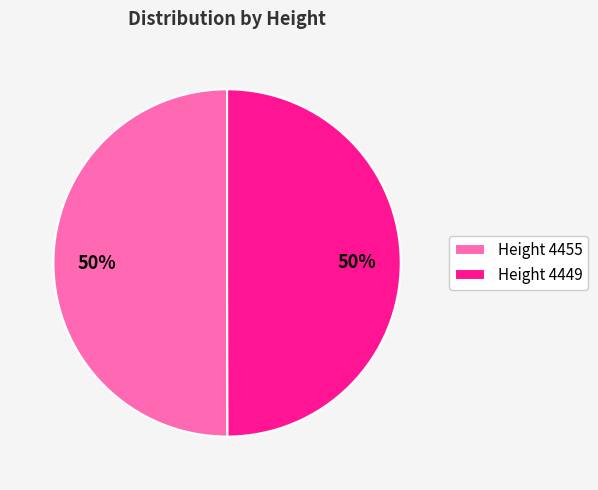

Is it true that Height 4455 is 43% of the pie?

False